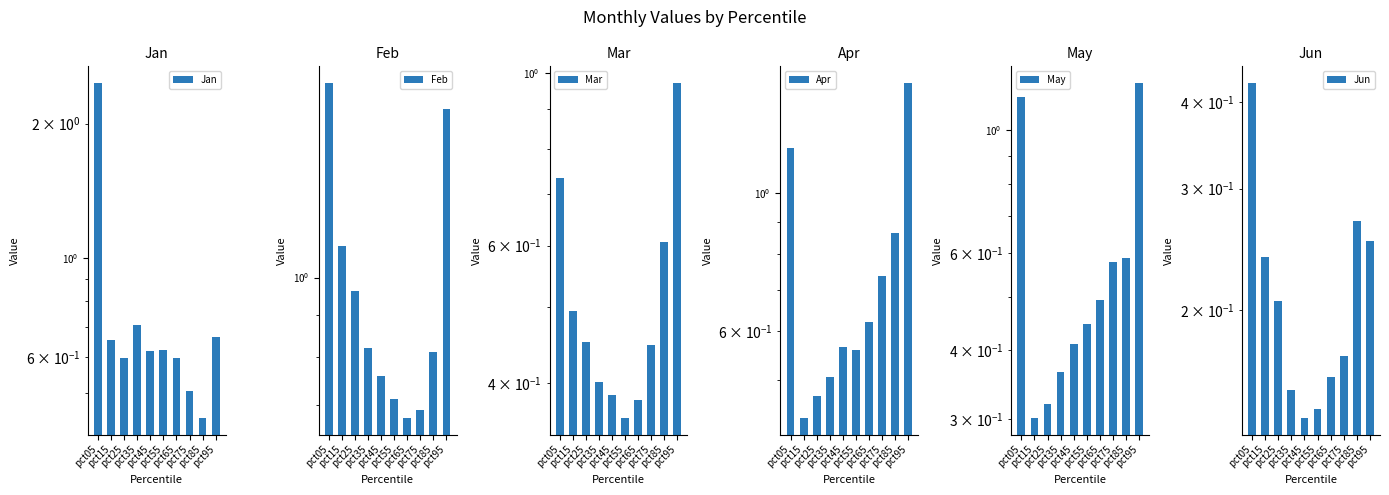

Between pct15 and pct65, which series saw the biggest shift?

Feb